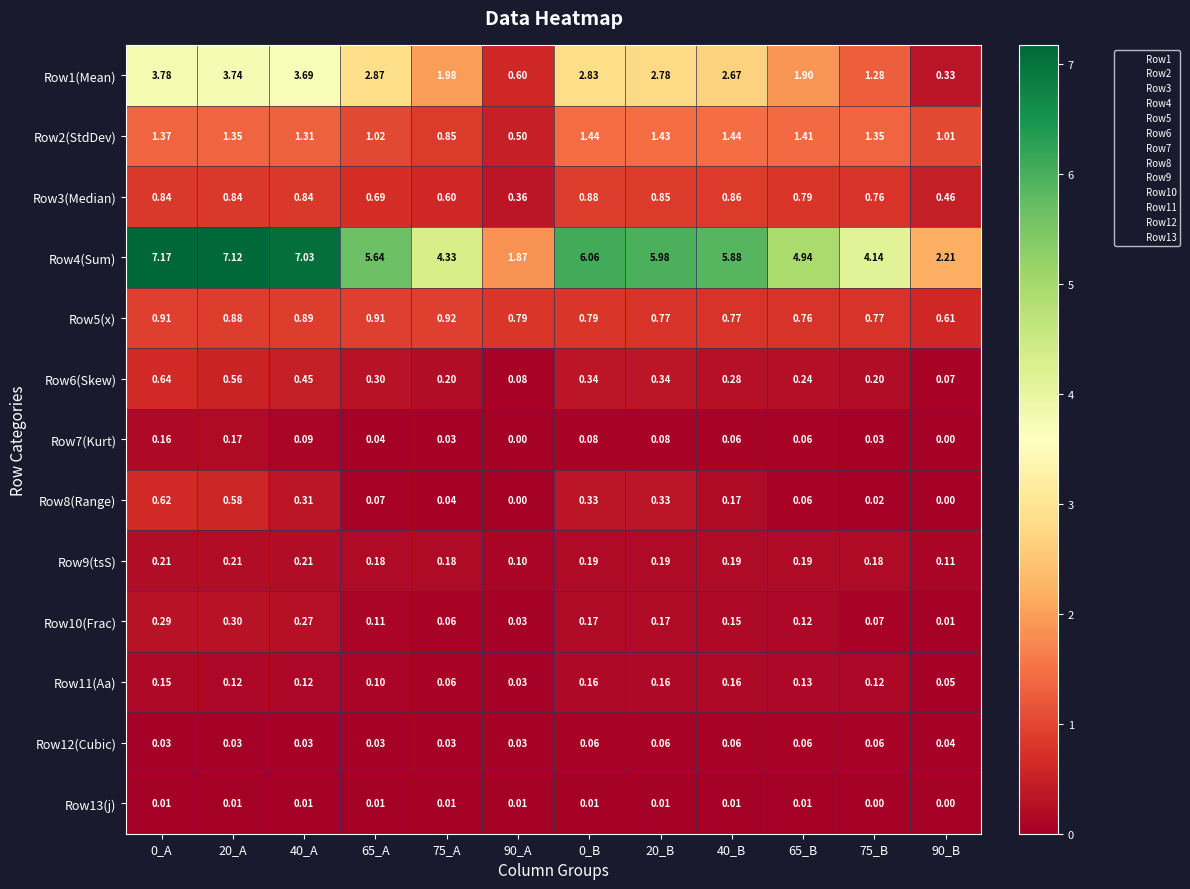

Is the value of Row10(Frac) at 75_A greater than the value of Row2(StdDev) at 0_B?

No